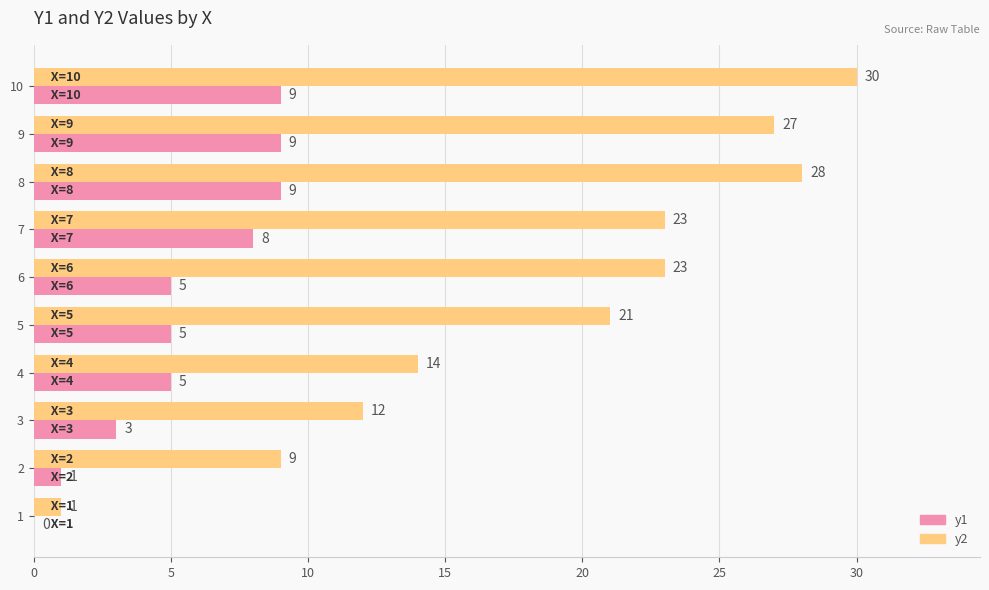

Is it true that y1 equals 0 at 1?

True